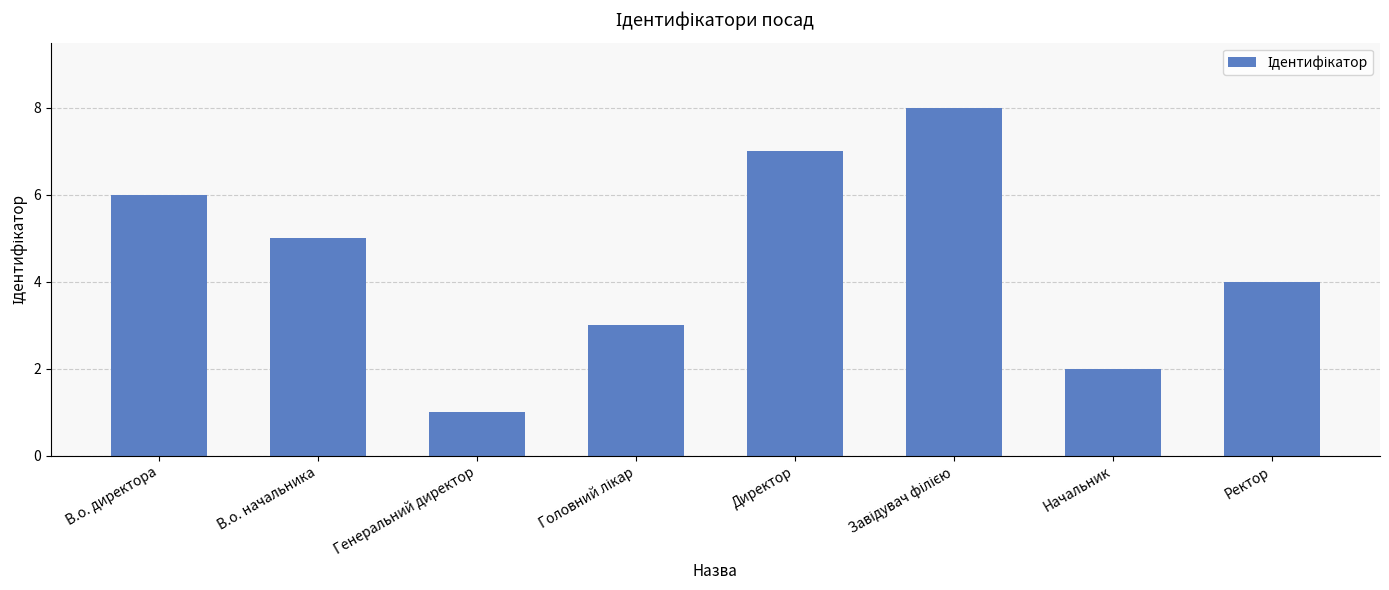

Where does the data first go above 5?

В.о. директора